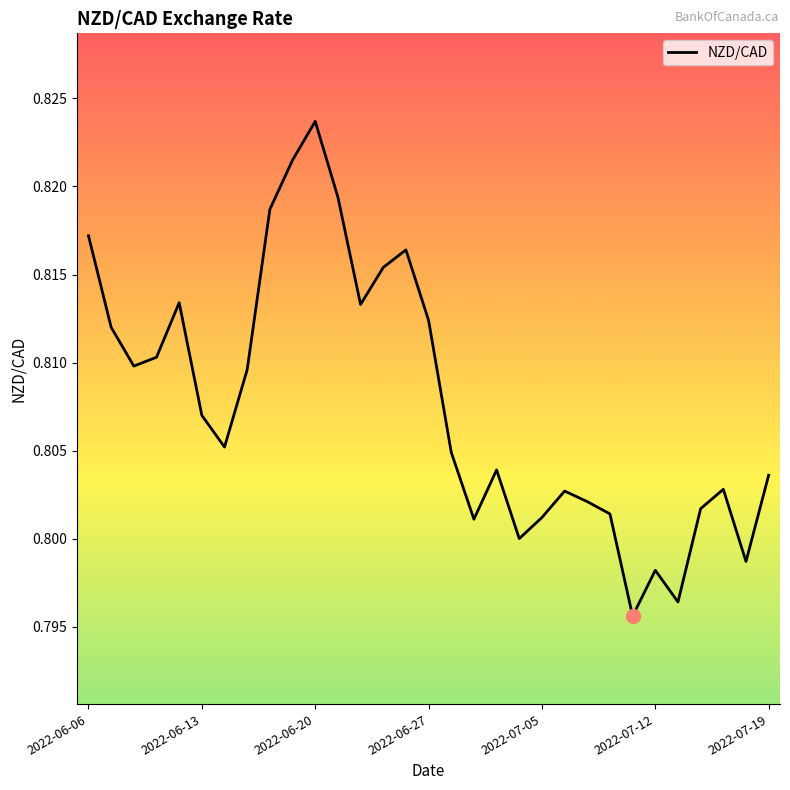

At which category does the chart reach its peak across all series?

2022-06-20